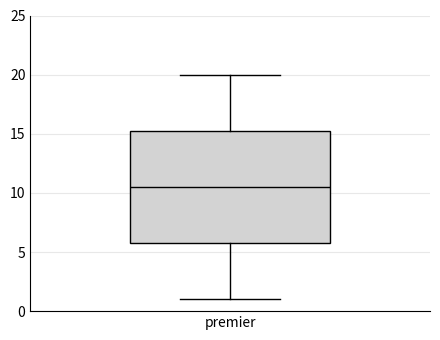

Transcribe this box plot: give where the median line is, the range the box spans, and where the two whiskers end, as read against the y-axis. The values are not printed on the chart, so give them approximately, as read against the axis.

median 10.5, box 6.0 to 15.5, whiskers 1.0 to 20.0